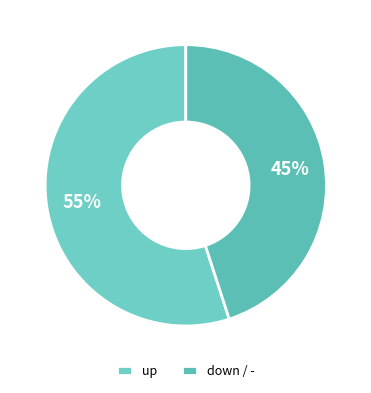

To the nearest percent, what is the average slice percentage?

50%